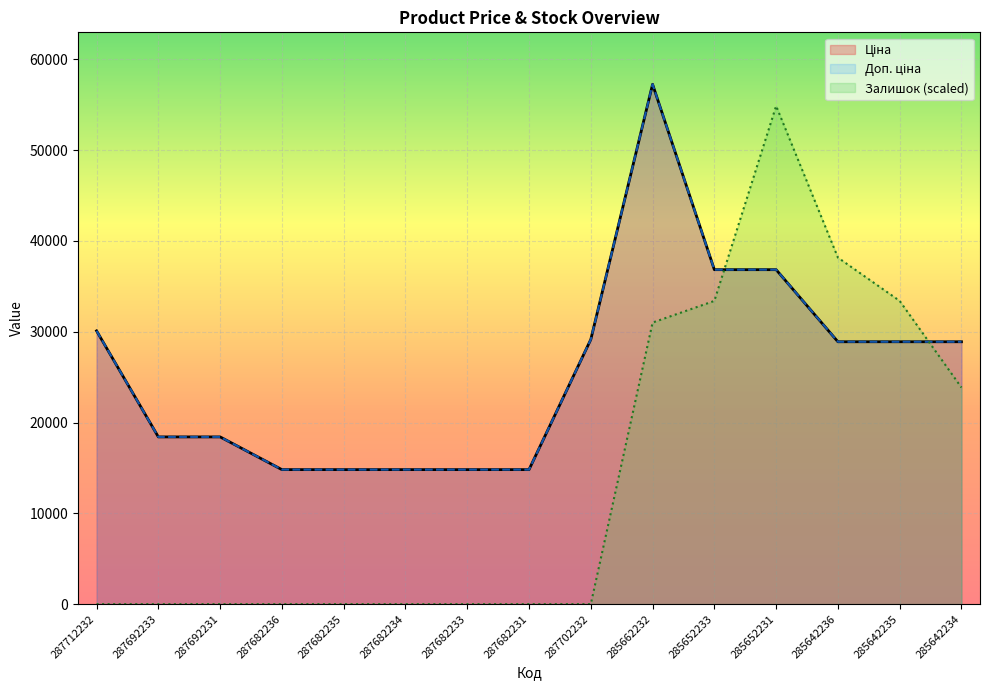

Is it true that Залишок equals 0.0 at 287682234?

True